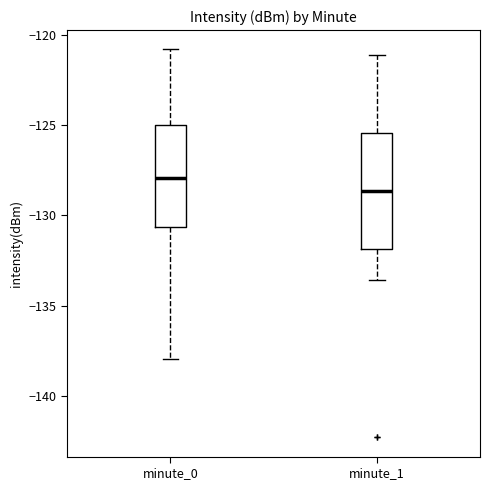

Where does the lower whisker of the box for minute_1 end on the y-axis? The values are not printed on the chart, so give them approximately, as read against the axis.

-133.5